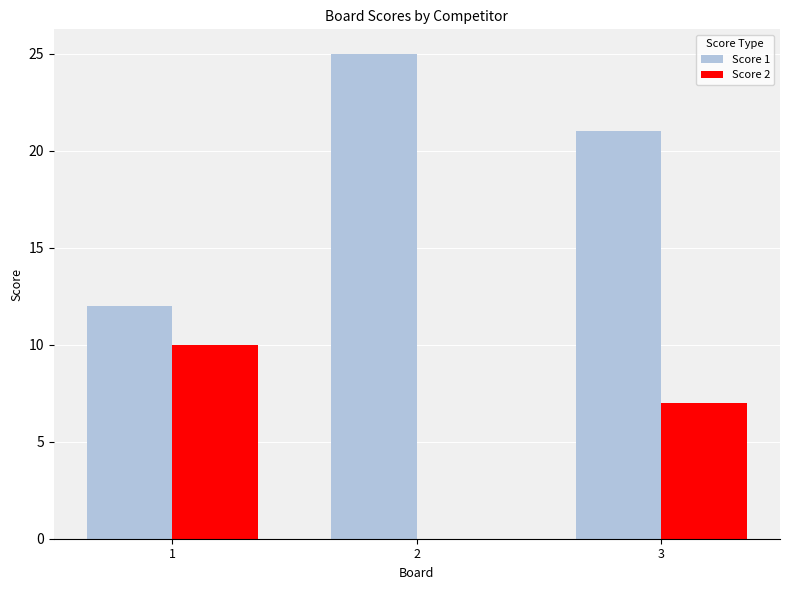

What is the total value across all series at 1?

22